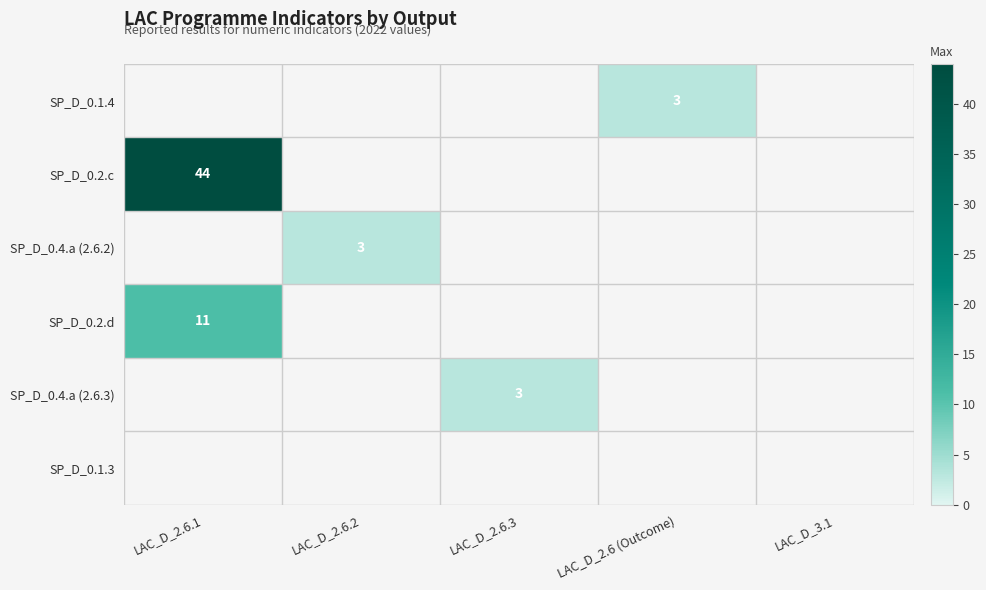

The value of SP_D_0.2.d at LAC_D_2.6.1 is 19. True or false?

False